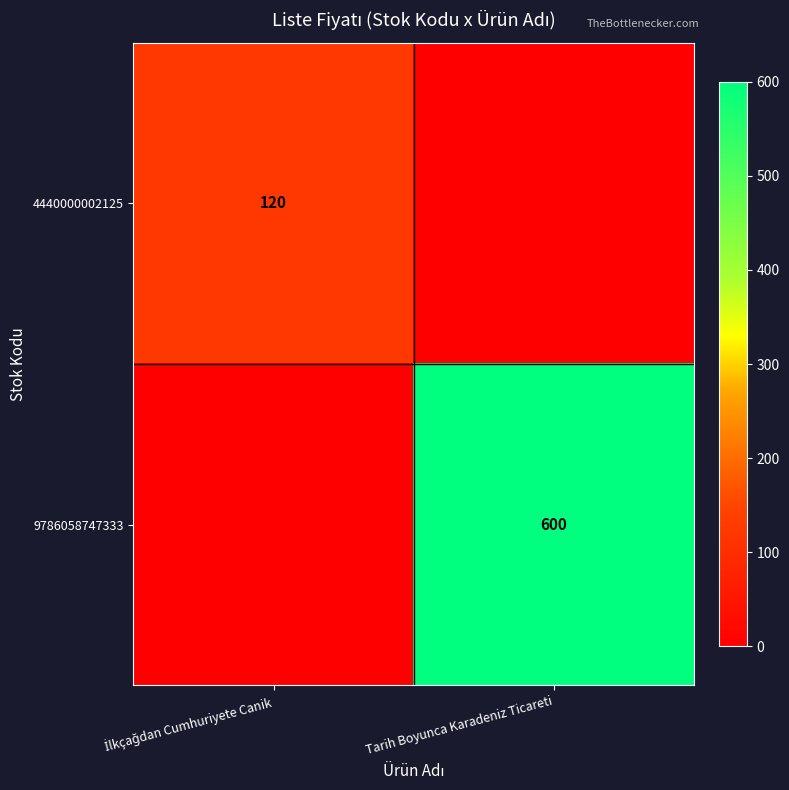

What is the total value across all series at İlkçağdan Cumhuriyete Canik?

120